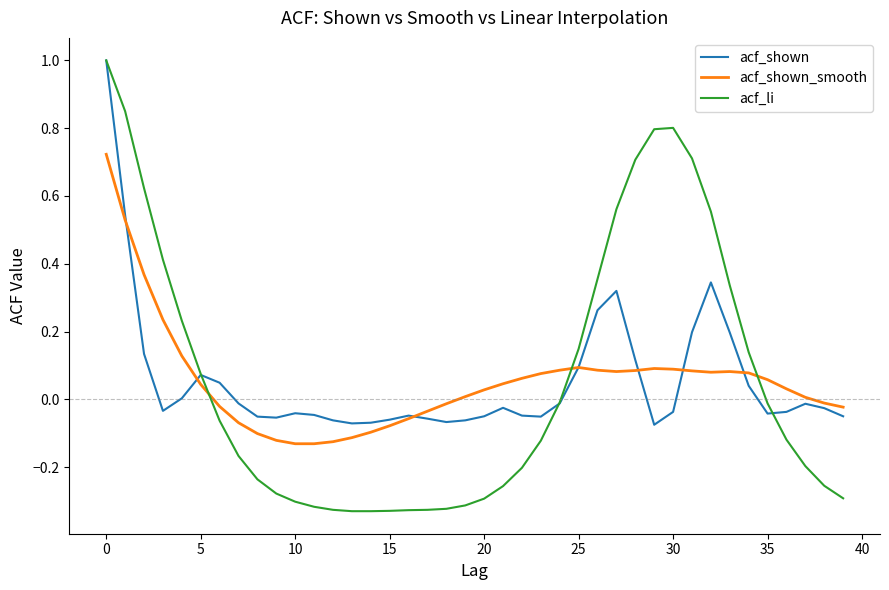

What is the maximum value shown in the chart?

1.0